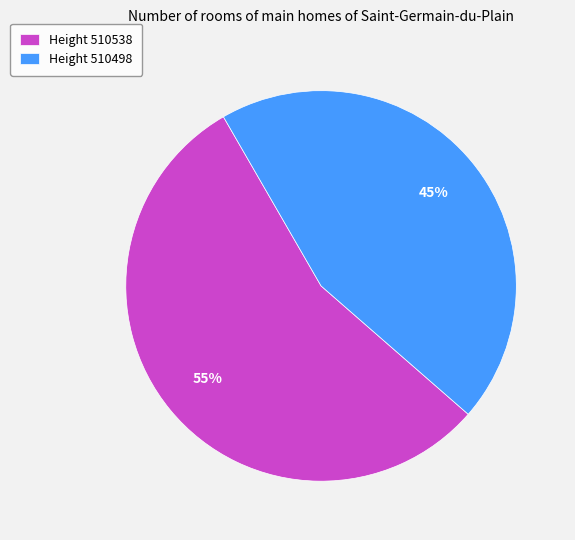

Is it true that Height 510498 is 35% of the pie?

False